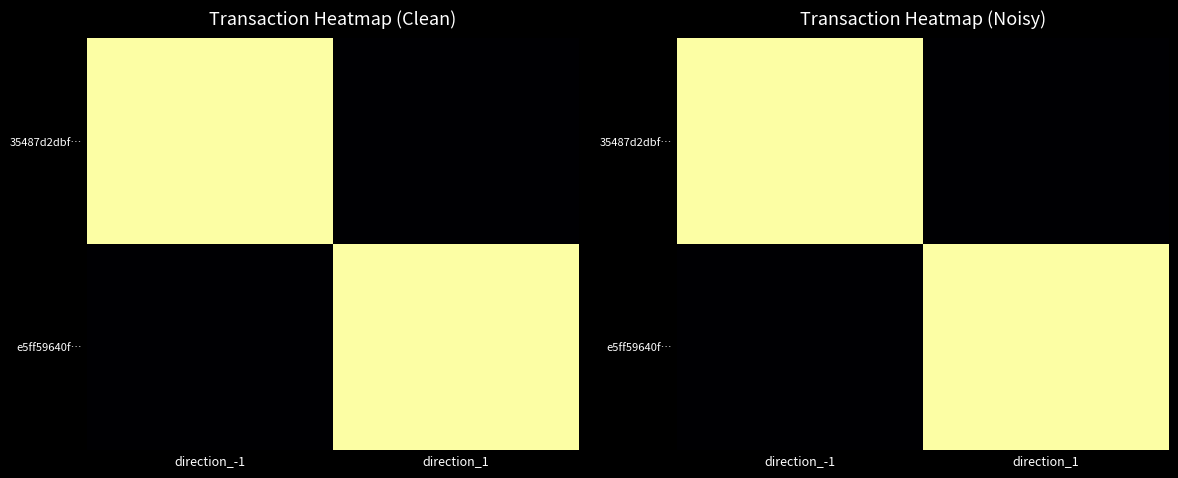

Which has a higher value, direction_-1 or direction_1?

direction_-1